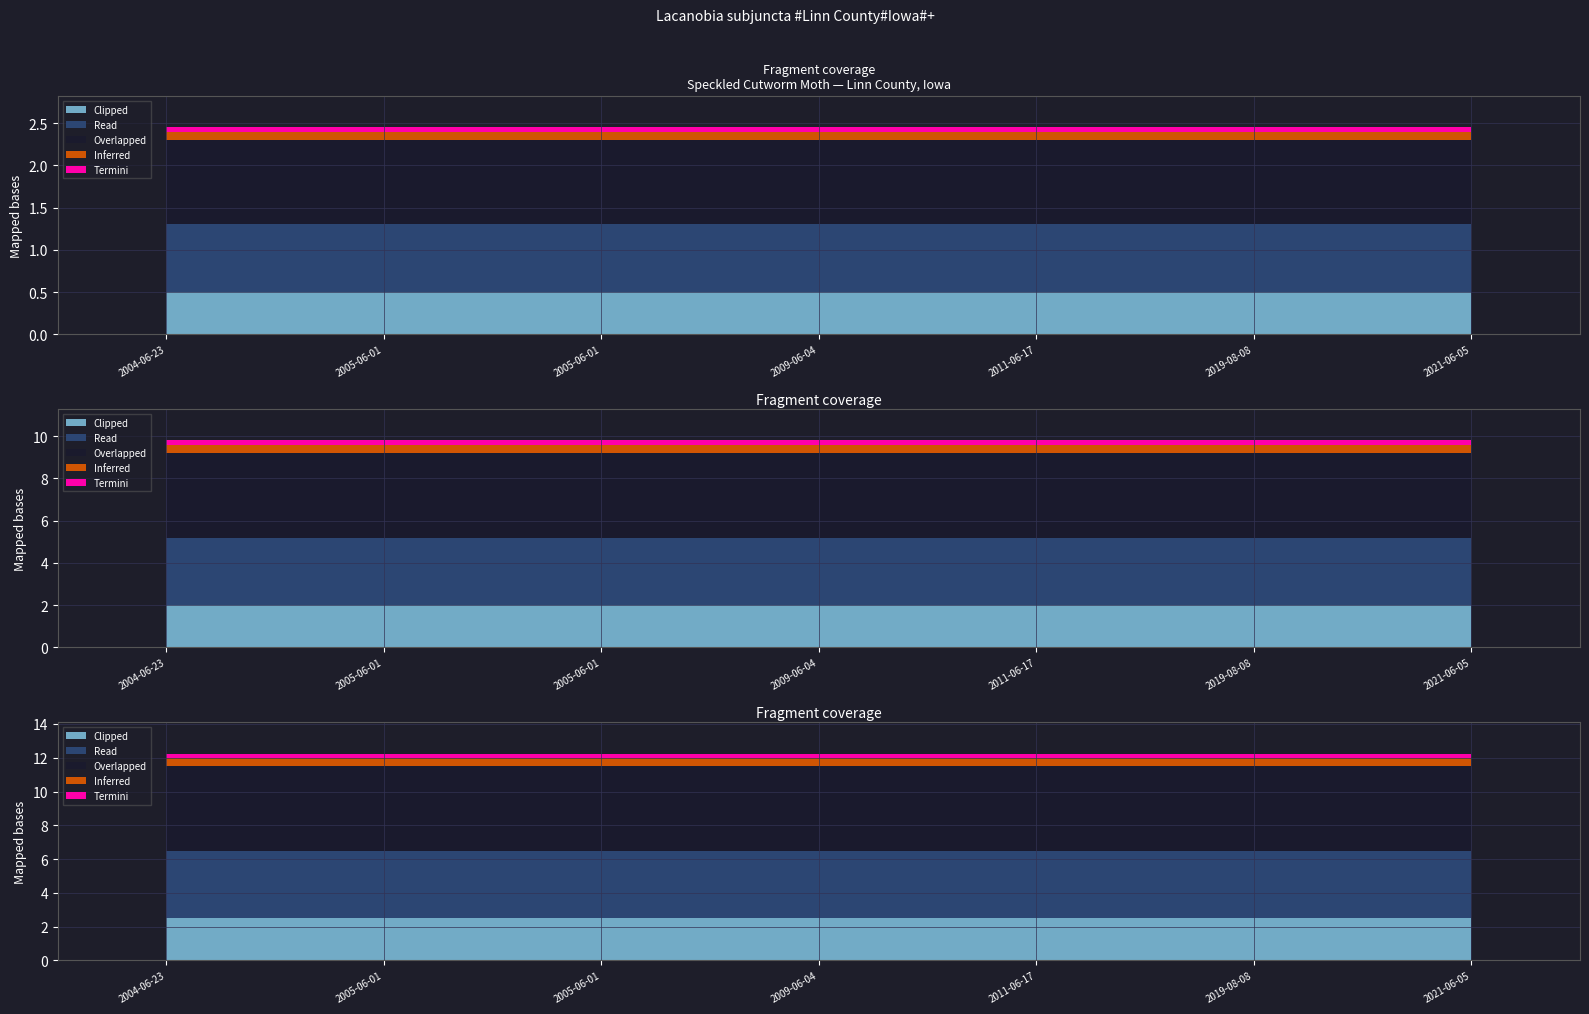

The Termini series shows 0.1 at 2005-06-01. True or false?

True